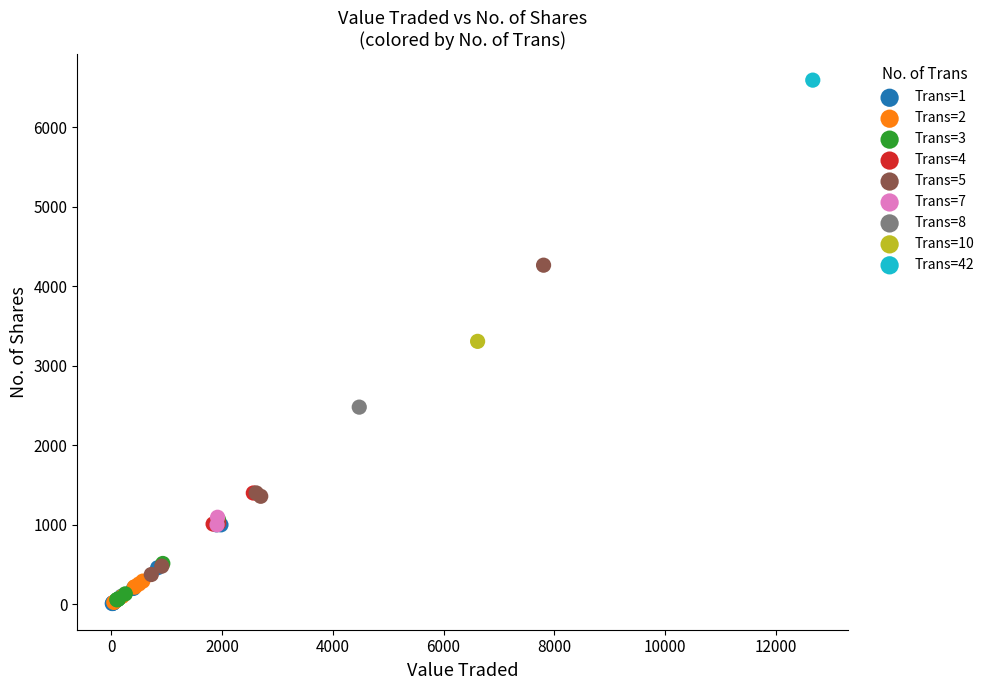

Which series reaches the maximum Y coordinate?

Trans=42